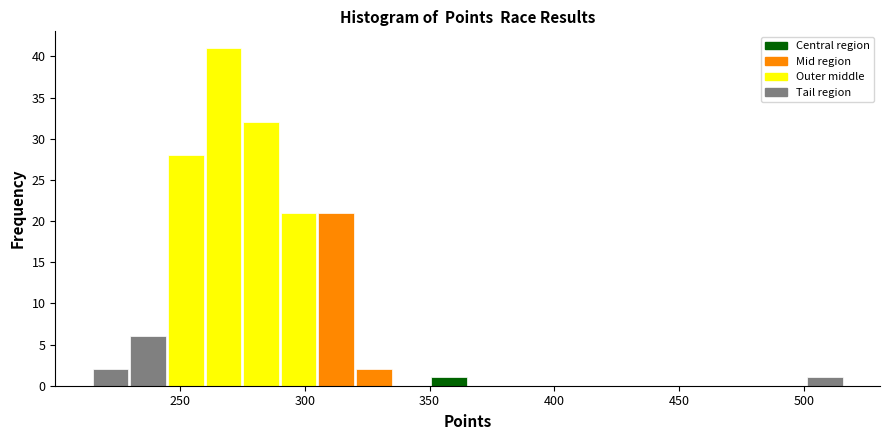

Around what value on the x-axis is the tallest bar? Give the approximate position of its centre, as read against the axis.

265